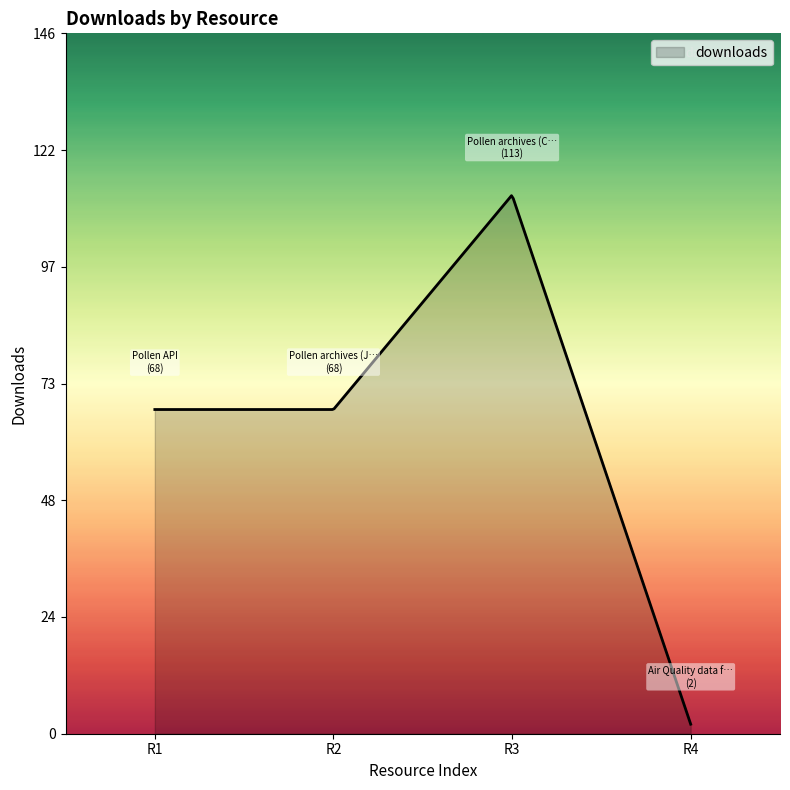

What is the maximum value shown in the chart?

112.8